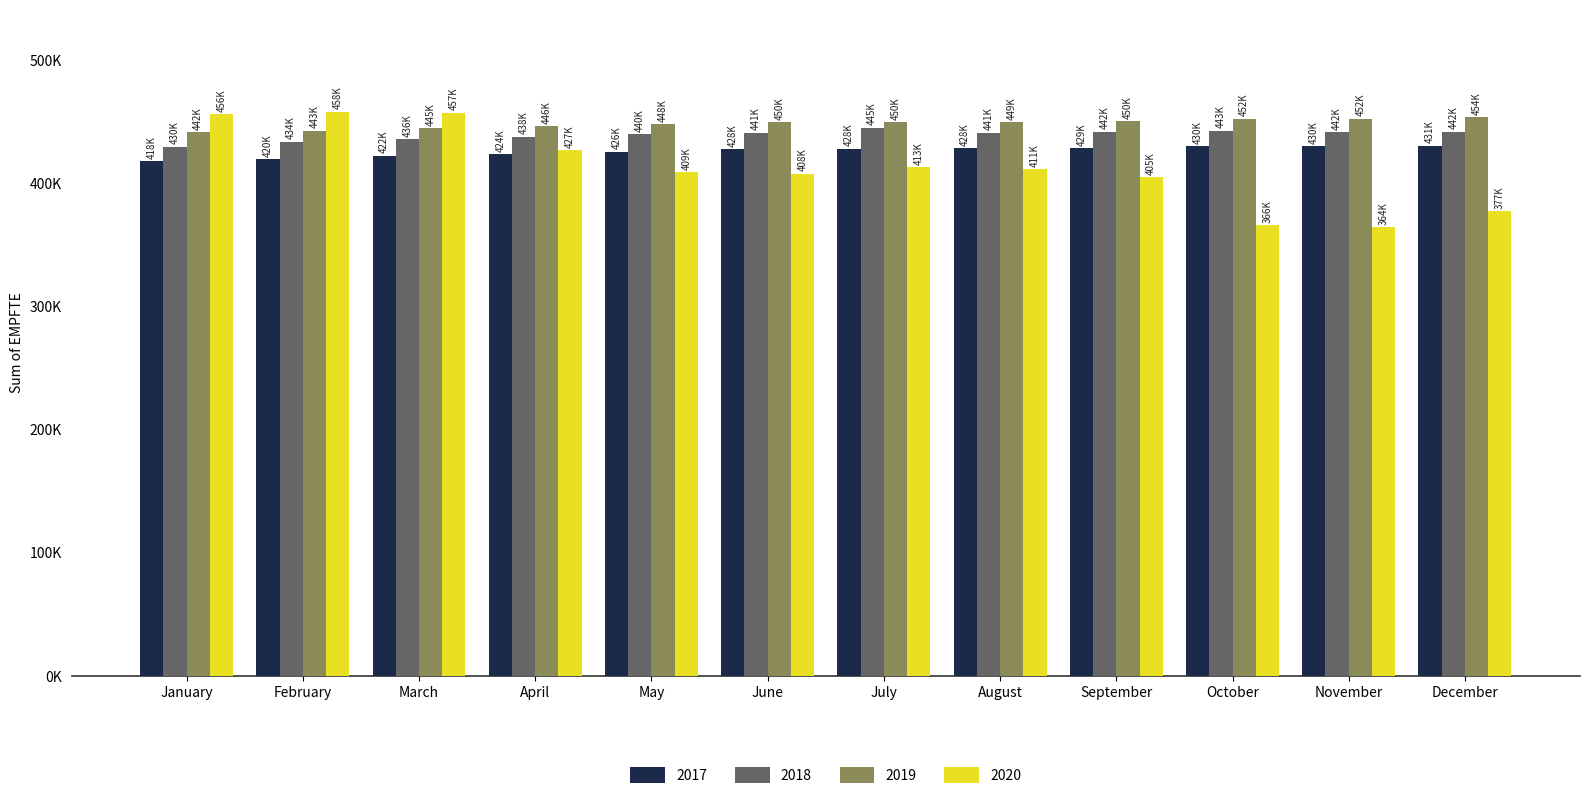

At how many categories does at least one series exceed 446713?

11